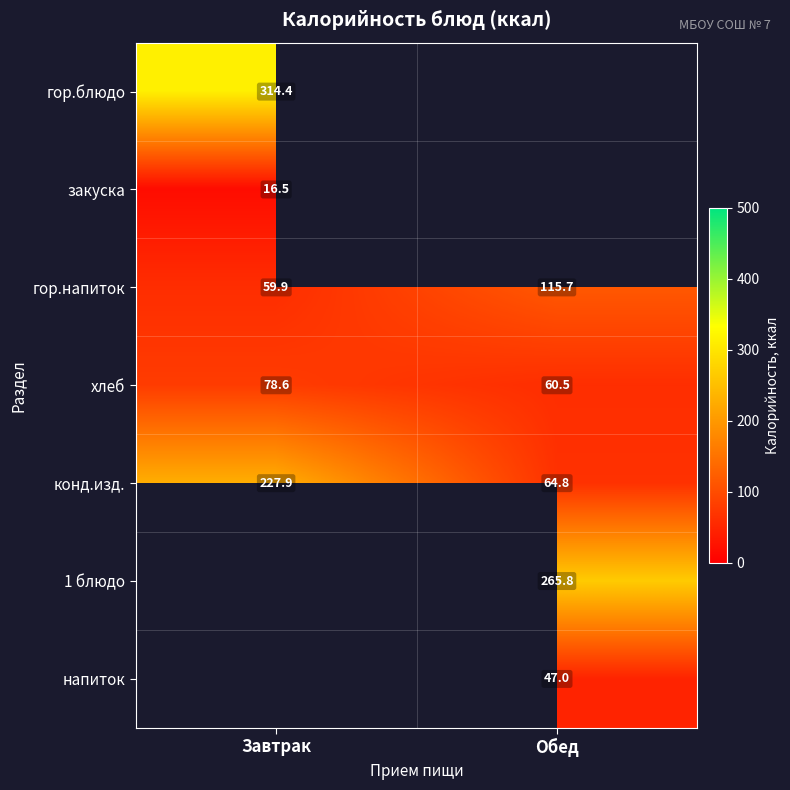

How many data points does each series have?

2